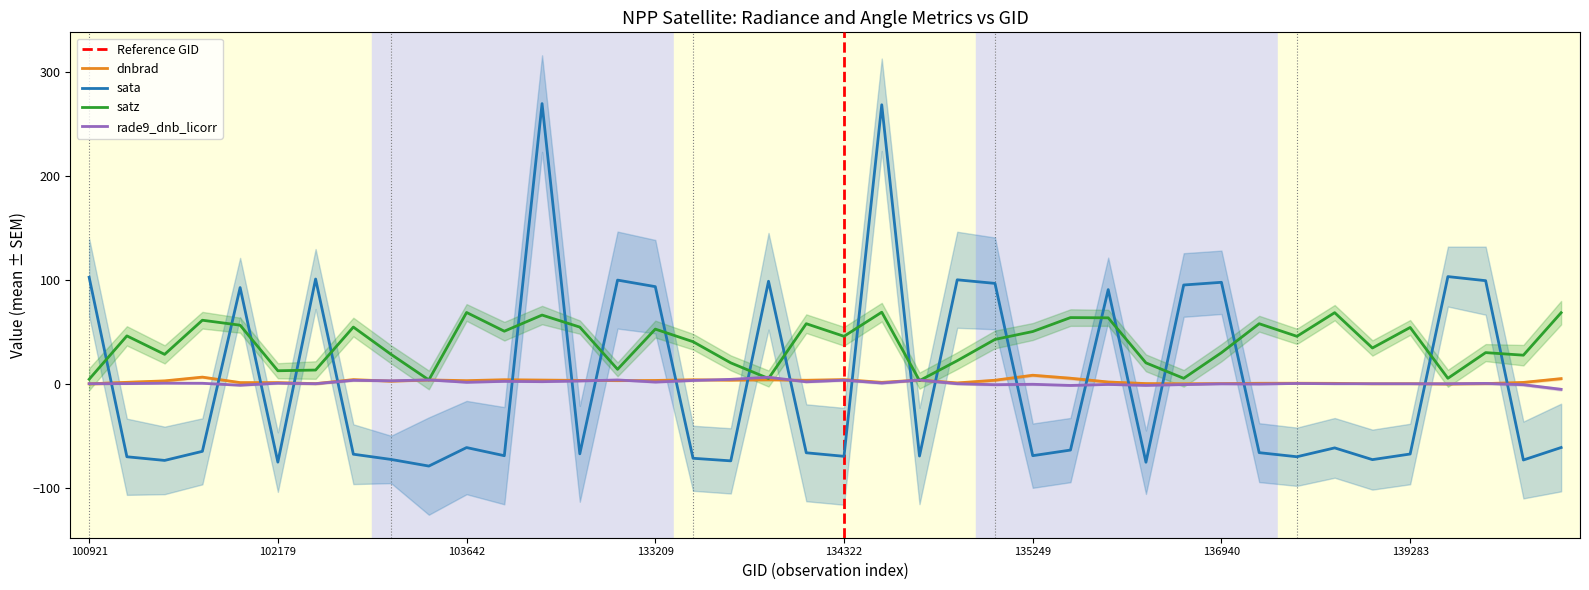

What is the difference between the second highest and minimum values in the sata series?

346.8